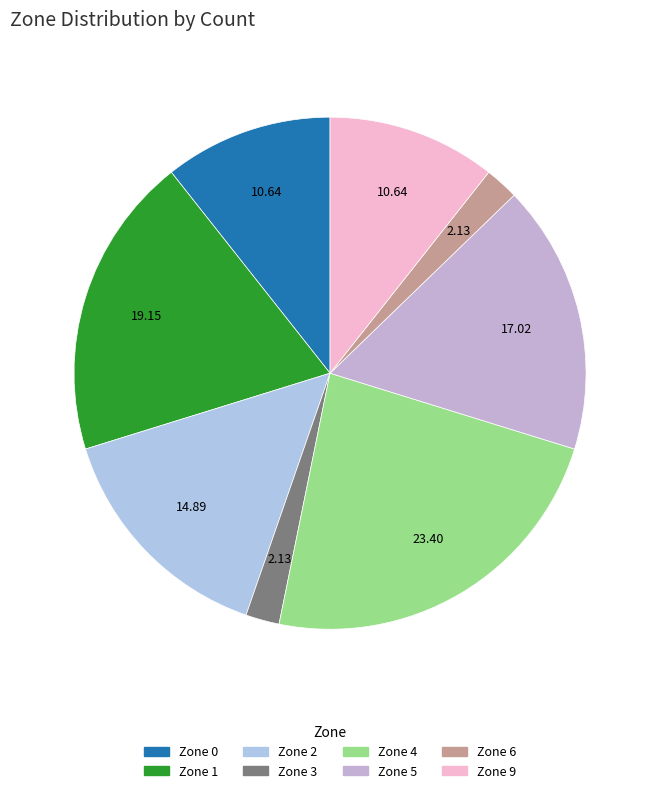

How many segments does this pie chart have?

8